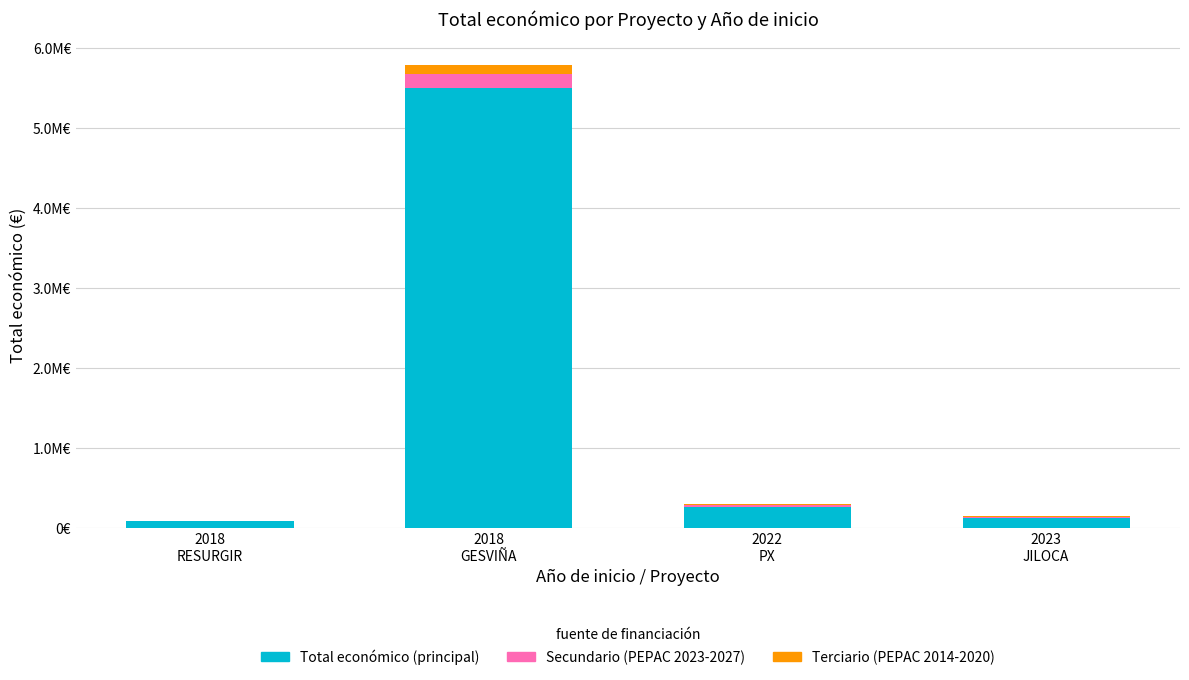

True or false: terciario has a value of 4523.7 at 2018
RESURGIR.

True